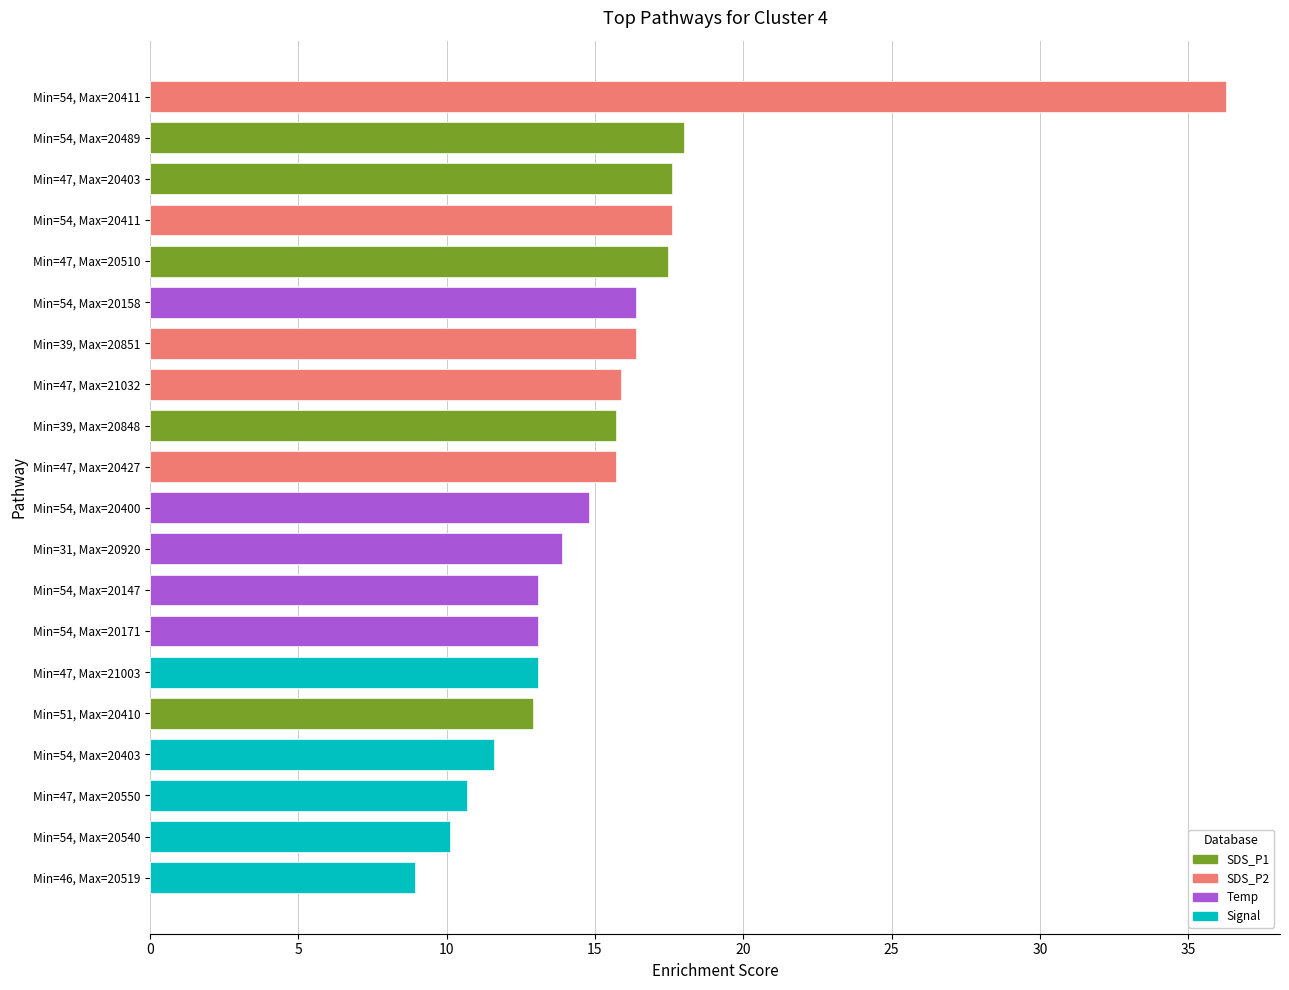

What is the difference between the maximum and second lowest values in the SDS_P2 series?

20.4